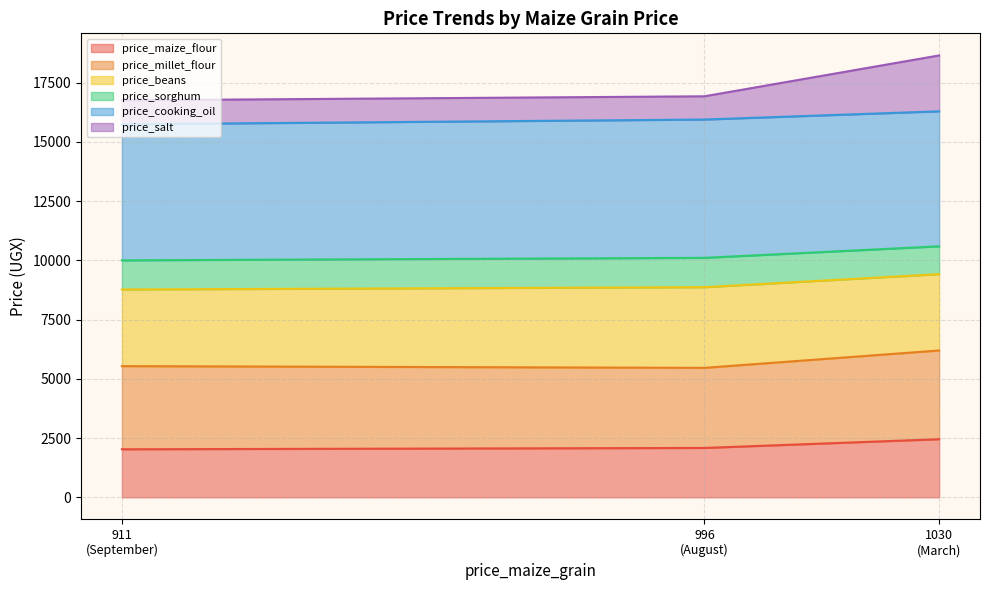

What is the maximum value for price_maize_flour?

2452.0